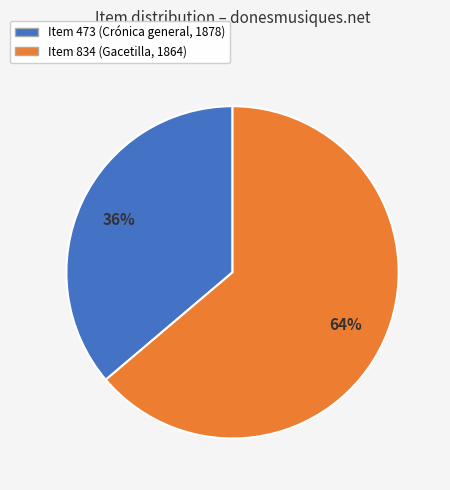

Is there a majority slice in this chart?

Yes